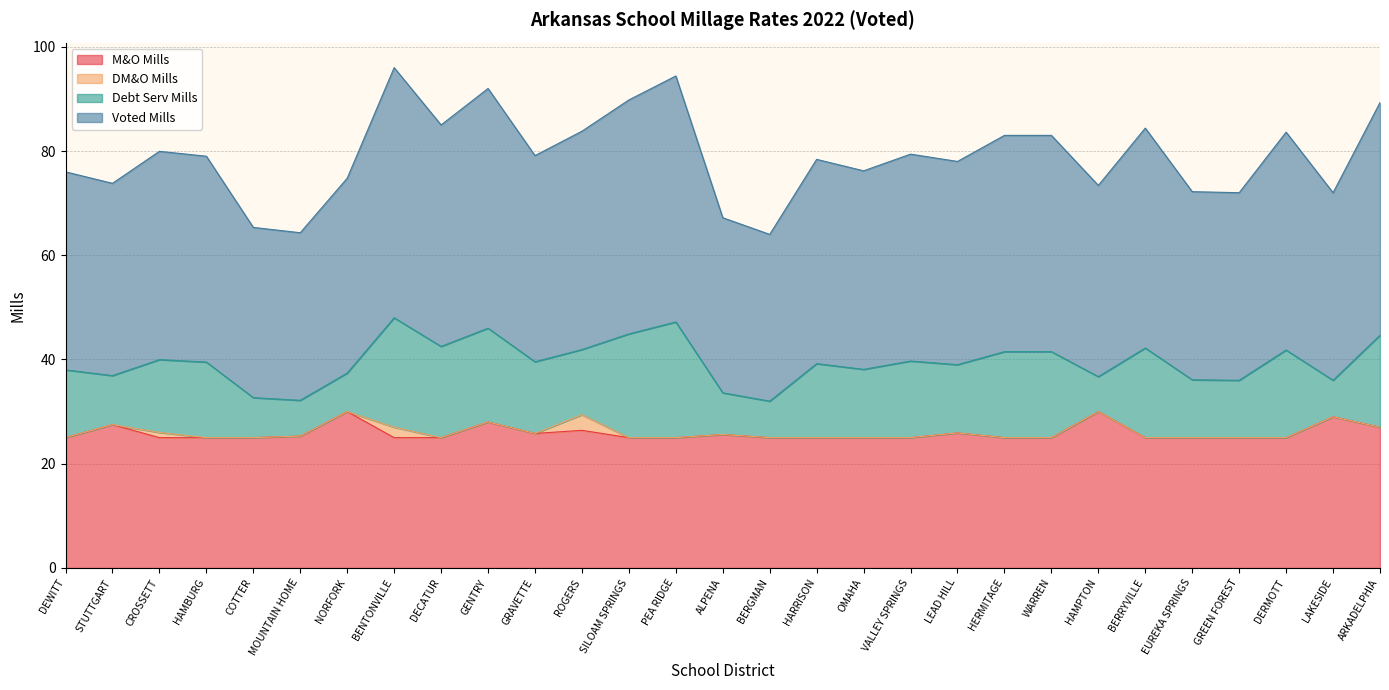

True or false: M&O Mills and Voted Mills intersect in this chart.

False